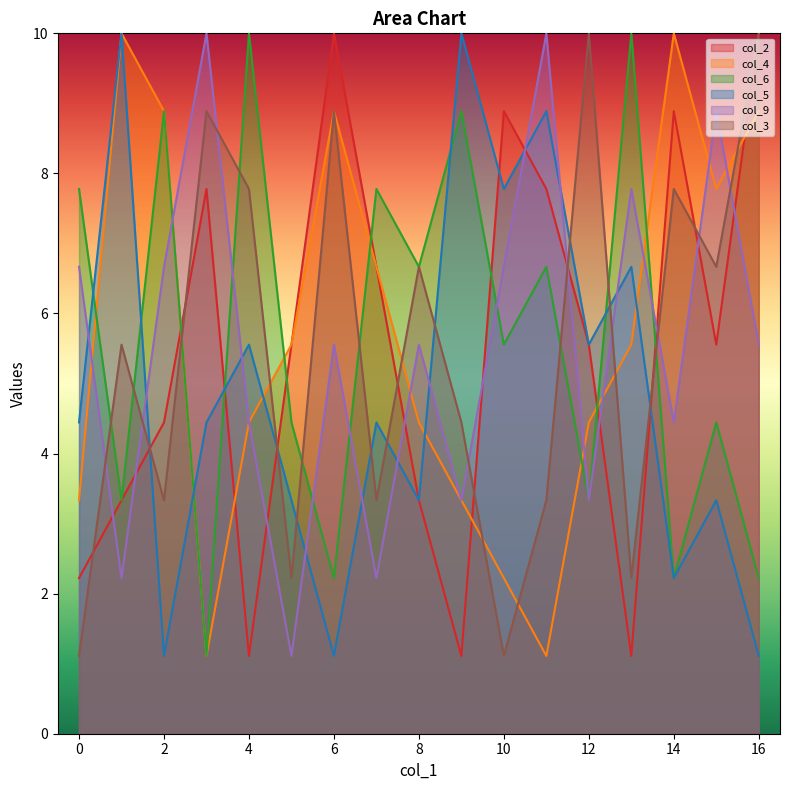

Is the value of col_9 at 2 greater than the value of col_2 at 9?

No